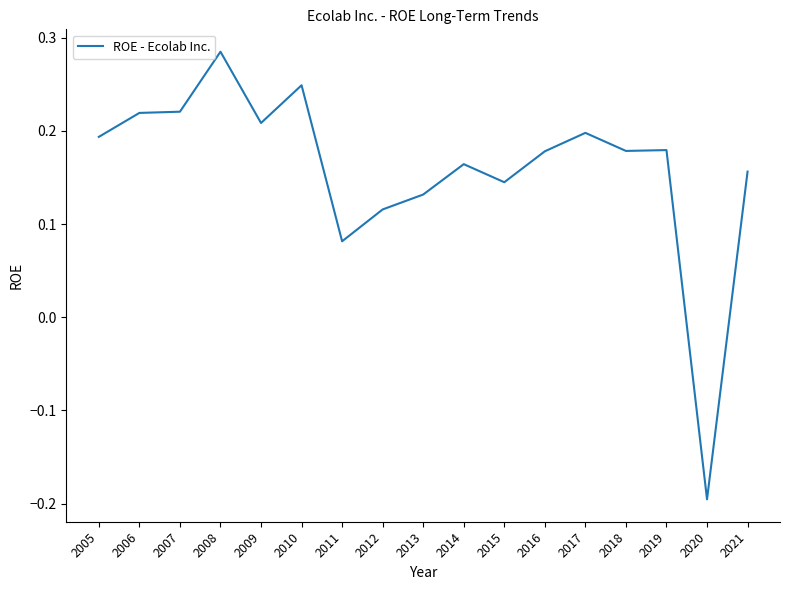

At which label does the data first exceed 0?

2005